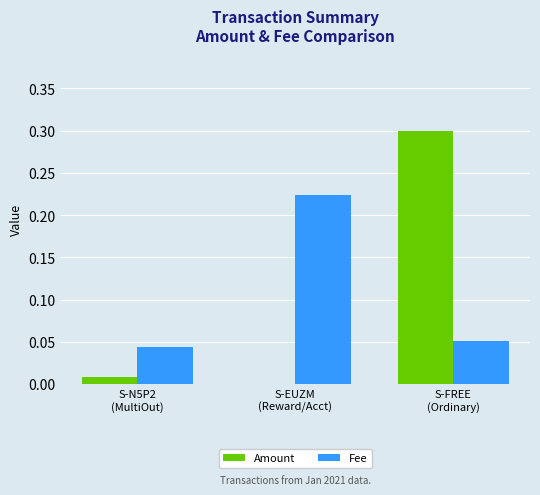

What is the sum of all Fee values?

0.3